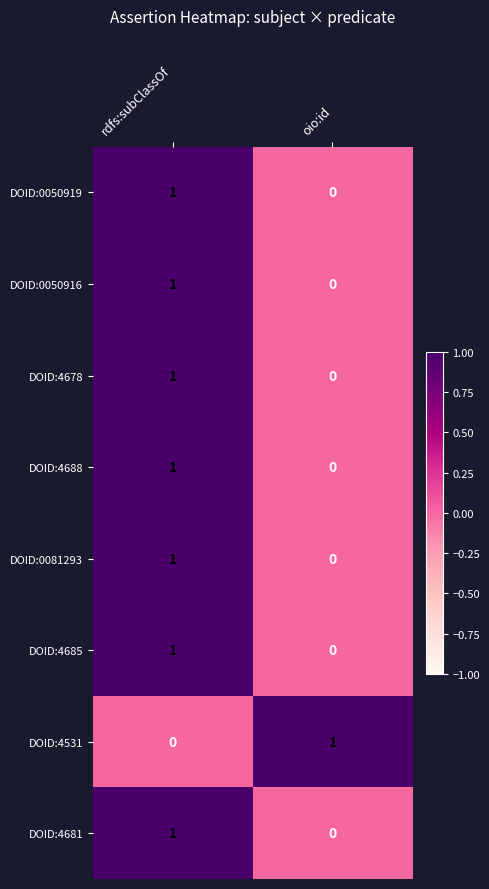

Reading right to left, what are all the values shown in this chart?

DOID:0050919: 0	1
DOID:0050916: 0	1
DOID:4678: 0	1
DOID:4688: 0	1
DOID:0081293: 0	1
DOID:4685: 0	1
DOID:4531: 1	0
DOID:4681: 0	1